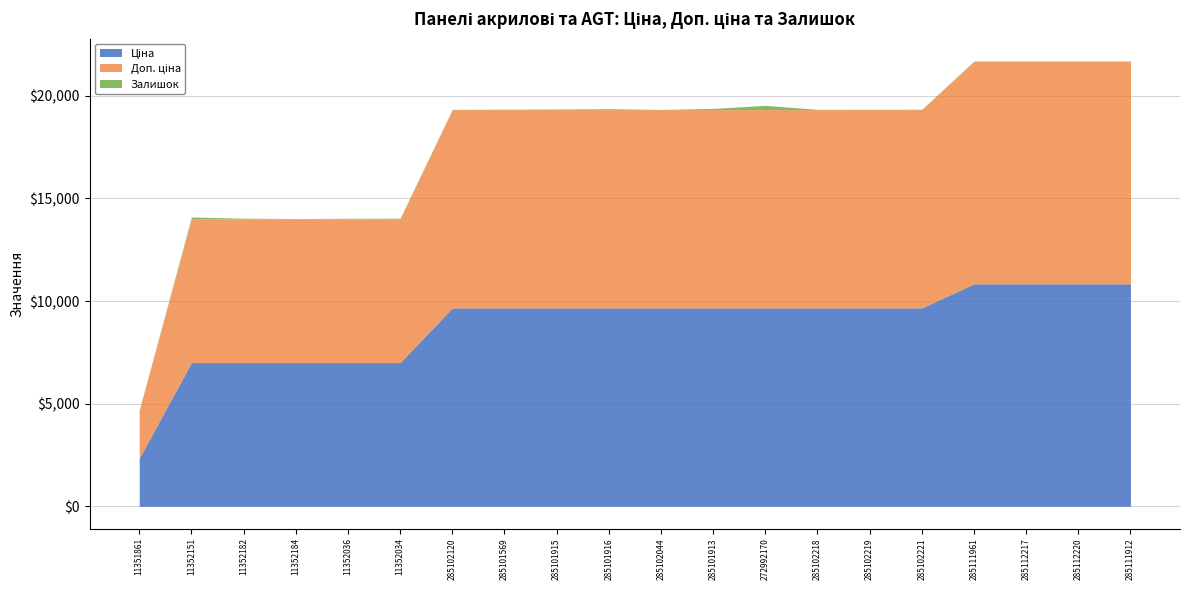

What is the total value across all series at 285111912?

21694.2